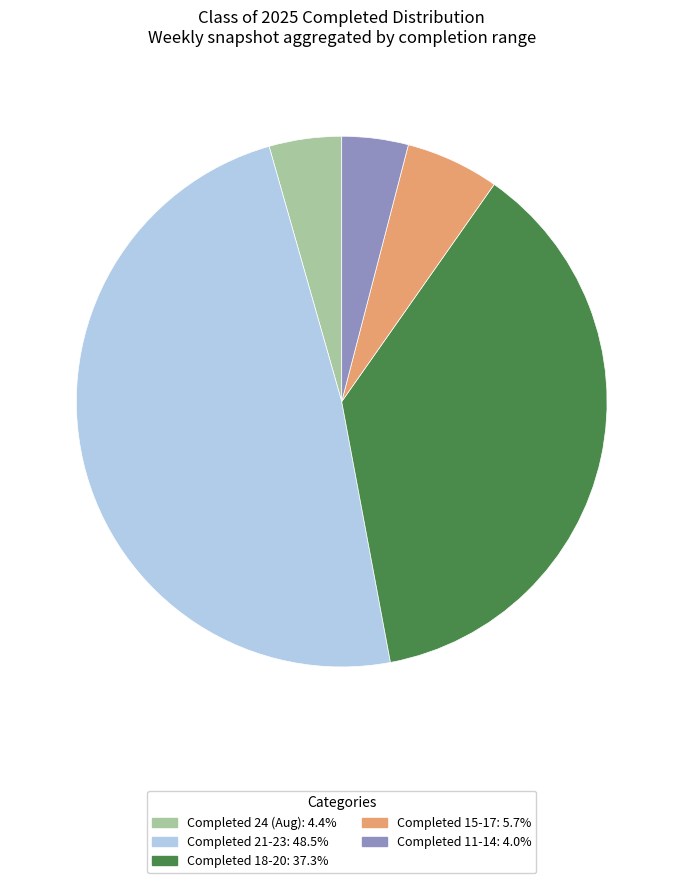

Is there any slice that represents more than half of the pie?

No